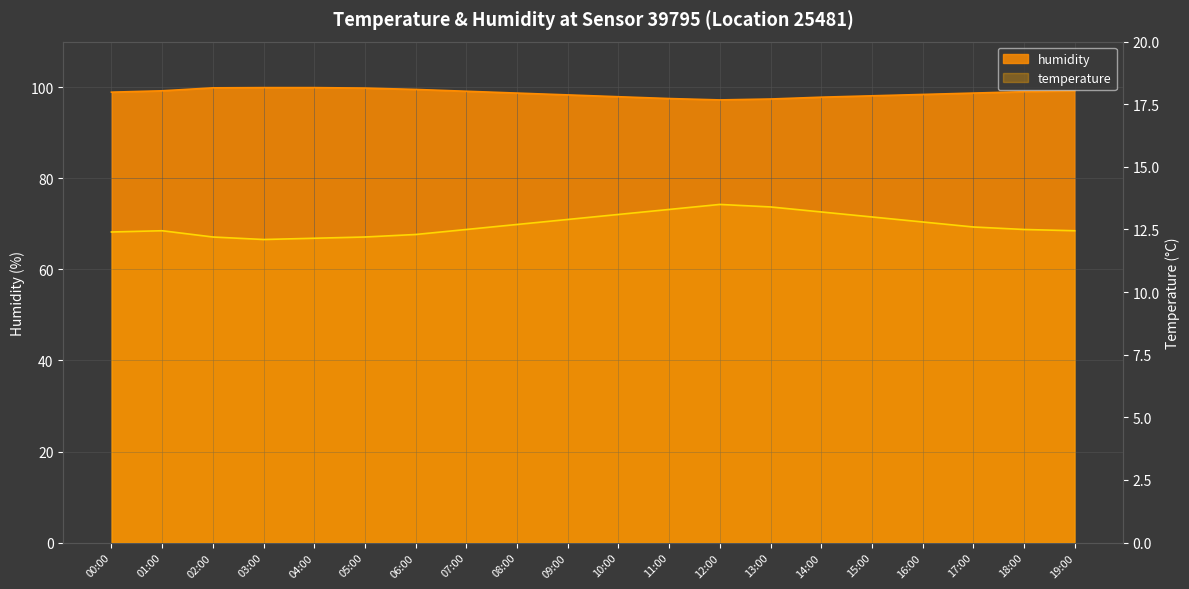

What is the spread (max minus min) of values at 16:00?

85.6